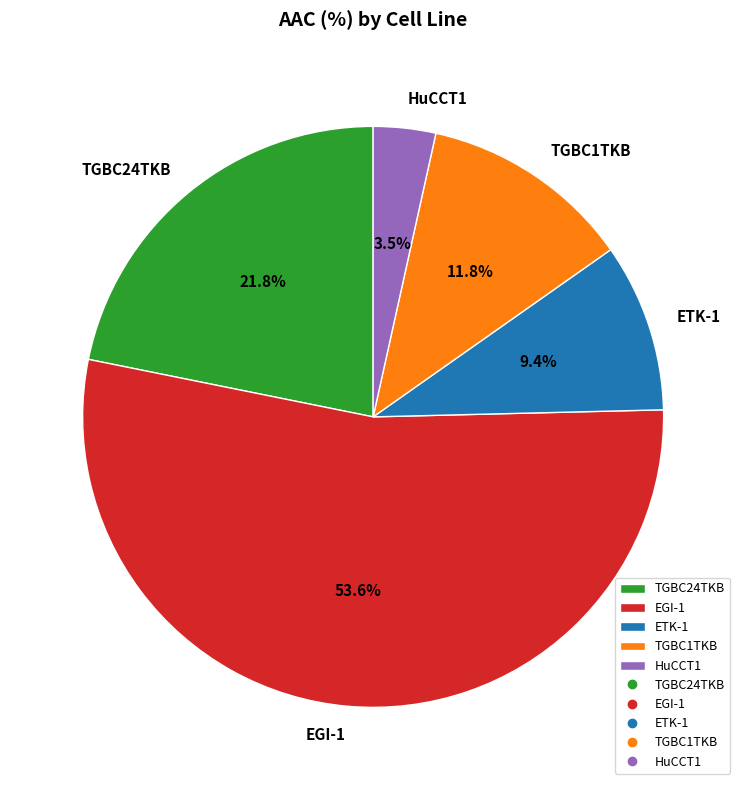

Which slice is the smallest?

HuCCT1